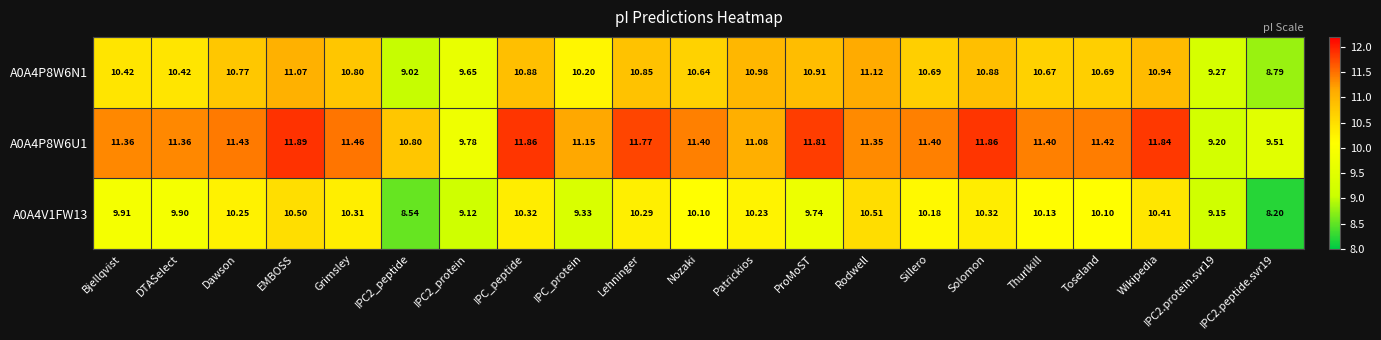

How many values in the A0A4V1FW13 series are below 10?

8